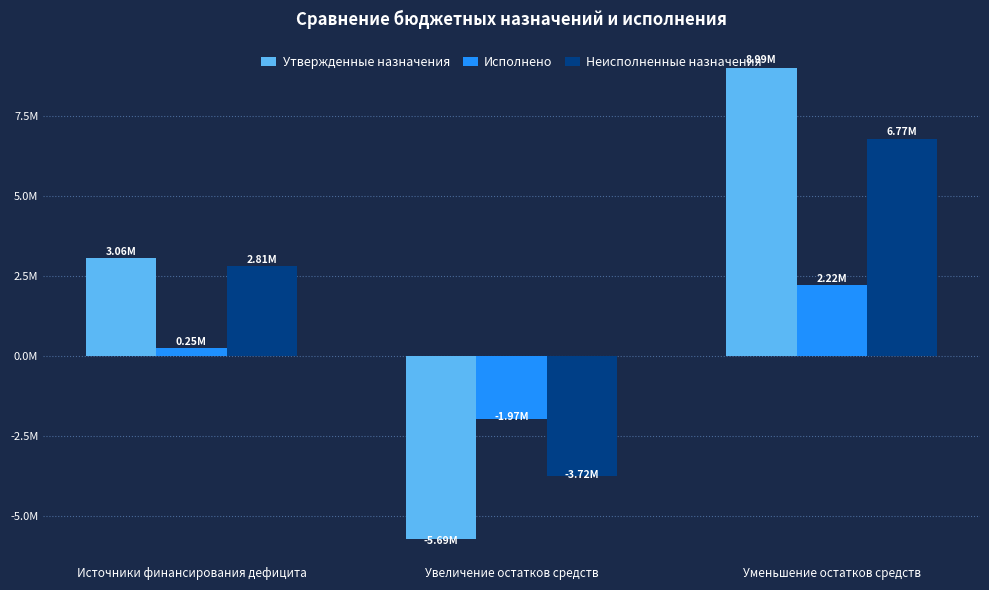

List the labels in order of Исполнено value, smallest first.

Увеличение остатков средств, Источники финансирования дефицита, Уменьшение остатков средств